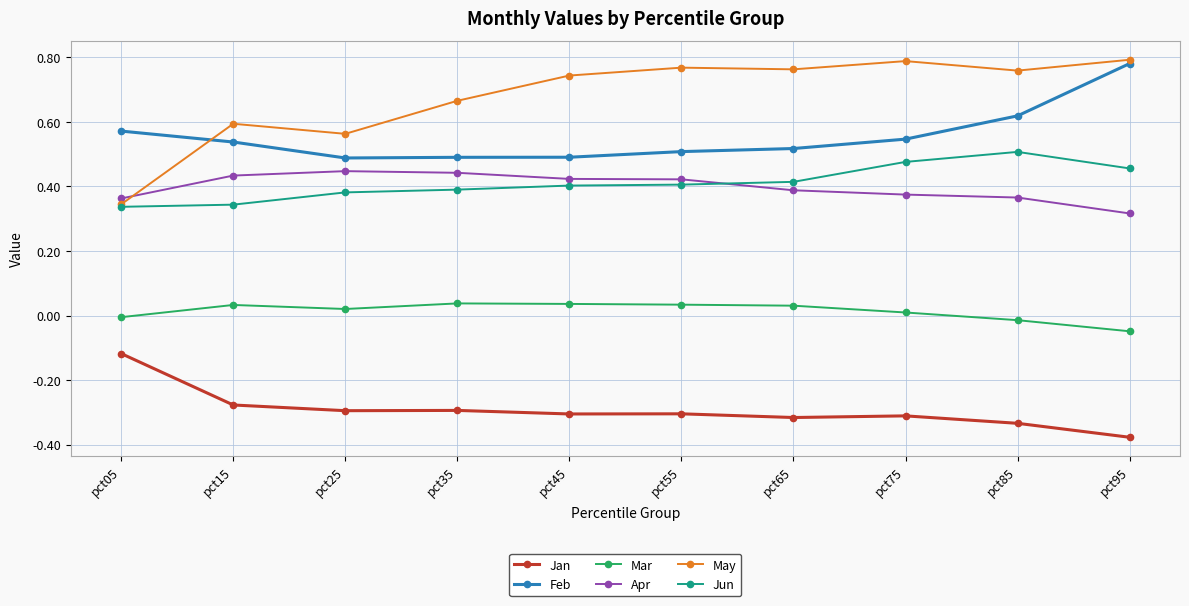

What is the difference between the second highest and second lowest values in the Mar series?

0.1